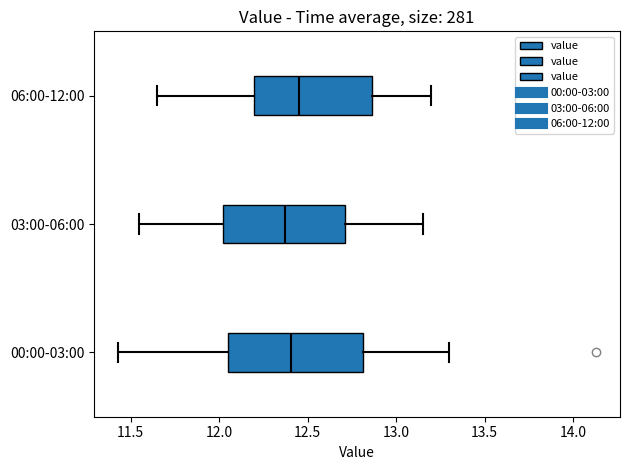

Reading bottom to top, read every box against the x-axis: the position of its median line, the range the box covers, and the ends of its whiskers. The values are not printed on the chart, so give them approximately, as read against the axis.

00:00-03:00: median 12.40, box 12.05 to 12.80, whiskers 11.45 to 13.30
03:00-06:00: median 12.40, box 12.05 to 12.70, whiskers 11.55 to 13.15
06:00-12:00: median 12.45, box 12.20 to 12.85, whiskers 11.65 to 13.20